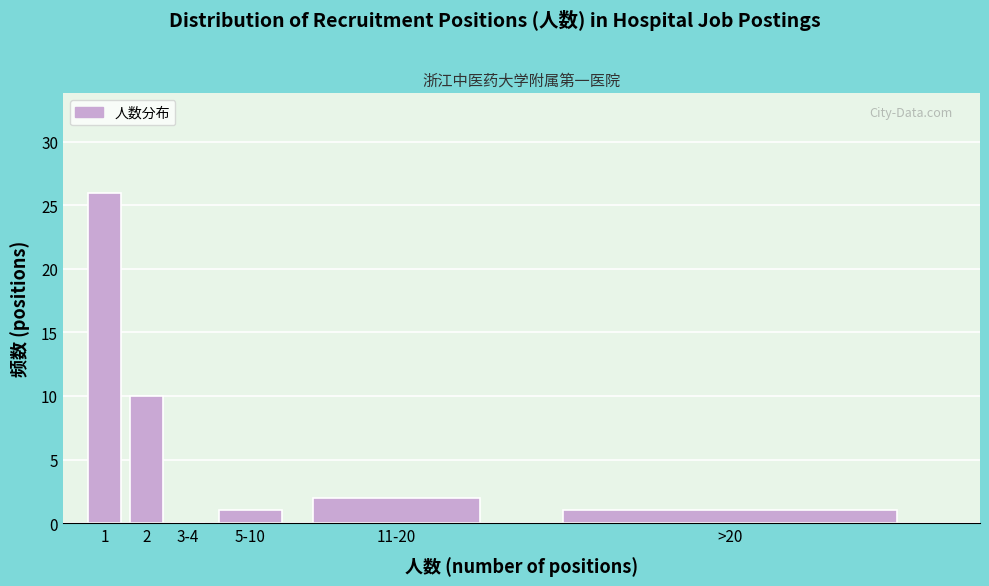

Reading left to right, transcribe all the data shown in this chart.

1=26	2=10	3-4=0	5-10=1	11-20=2	>20=1